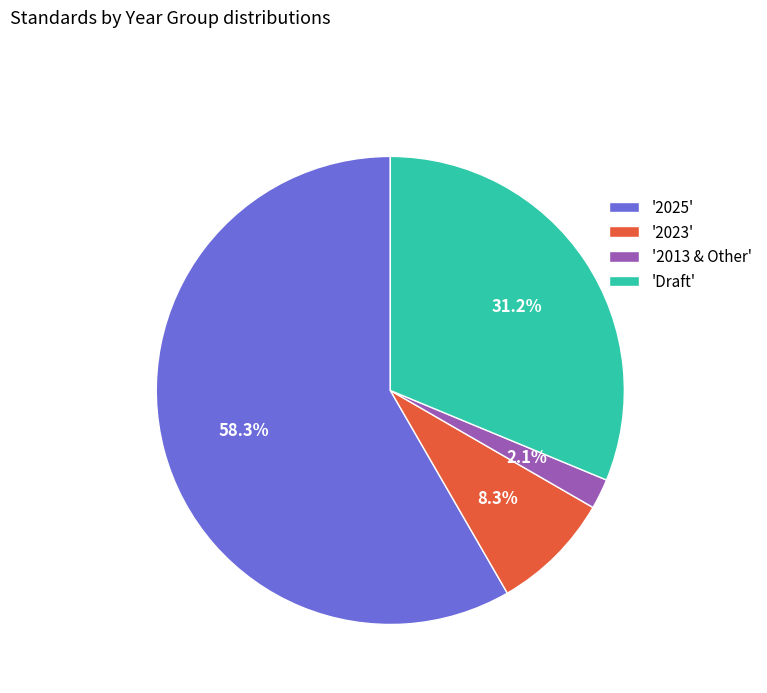

Count the number of slices in the pie.

4